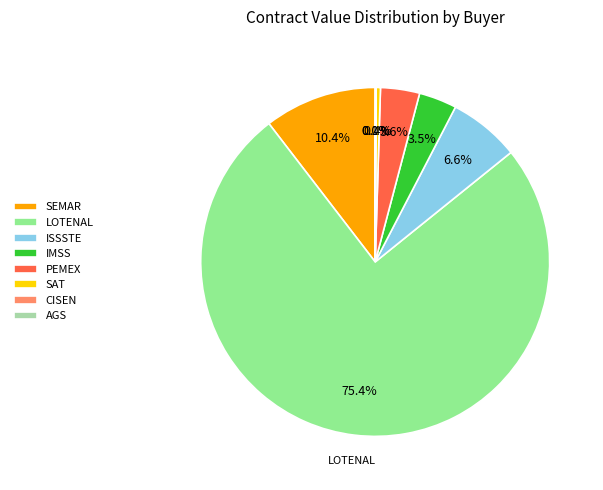

To the nearest percent, what is the difference between the largest and smallest slice percentages?

75%